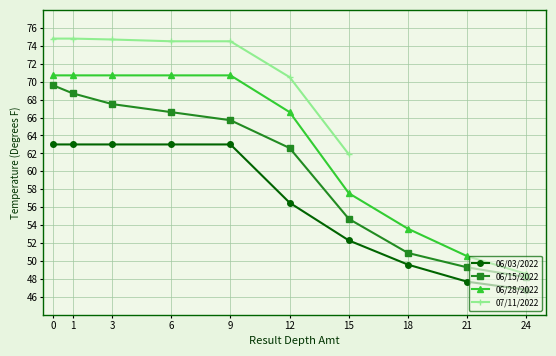

At which label is 06/28/2022 closest to 59?

15